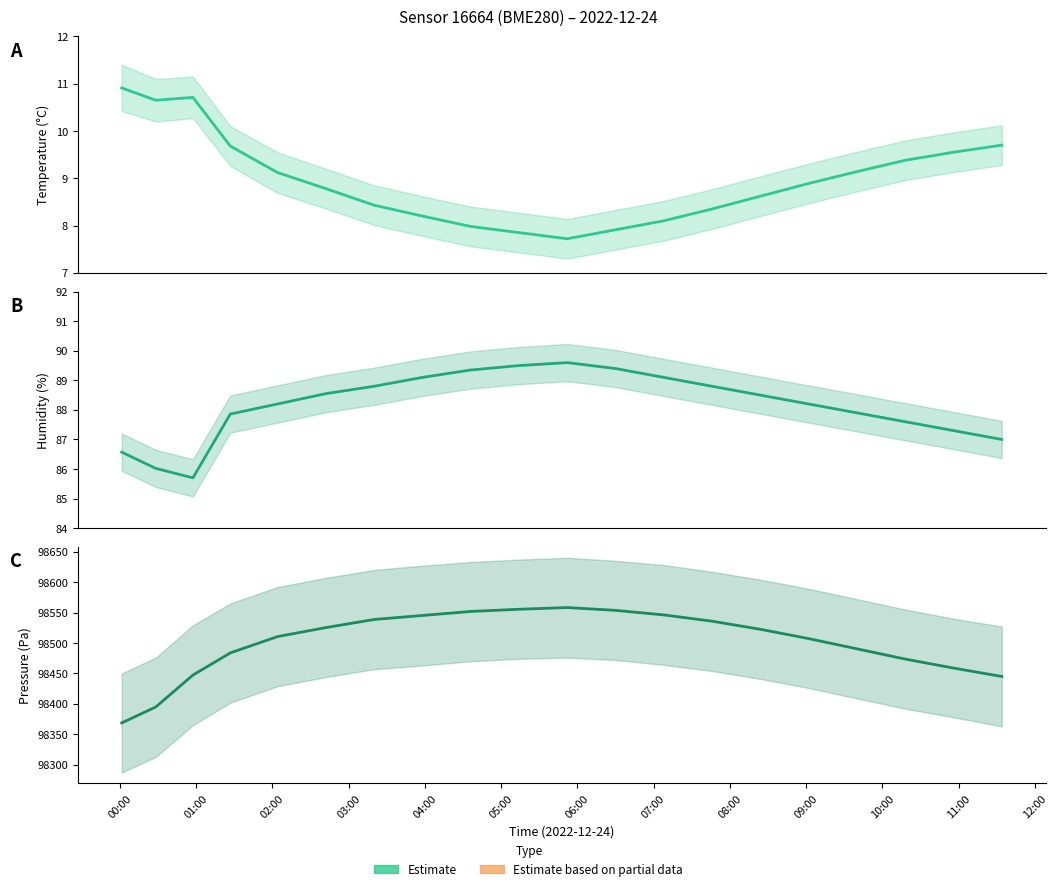

What is the change in value from 01:00 to 02:00?

+52.3